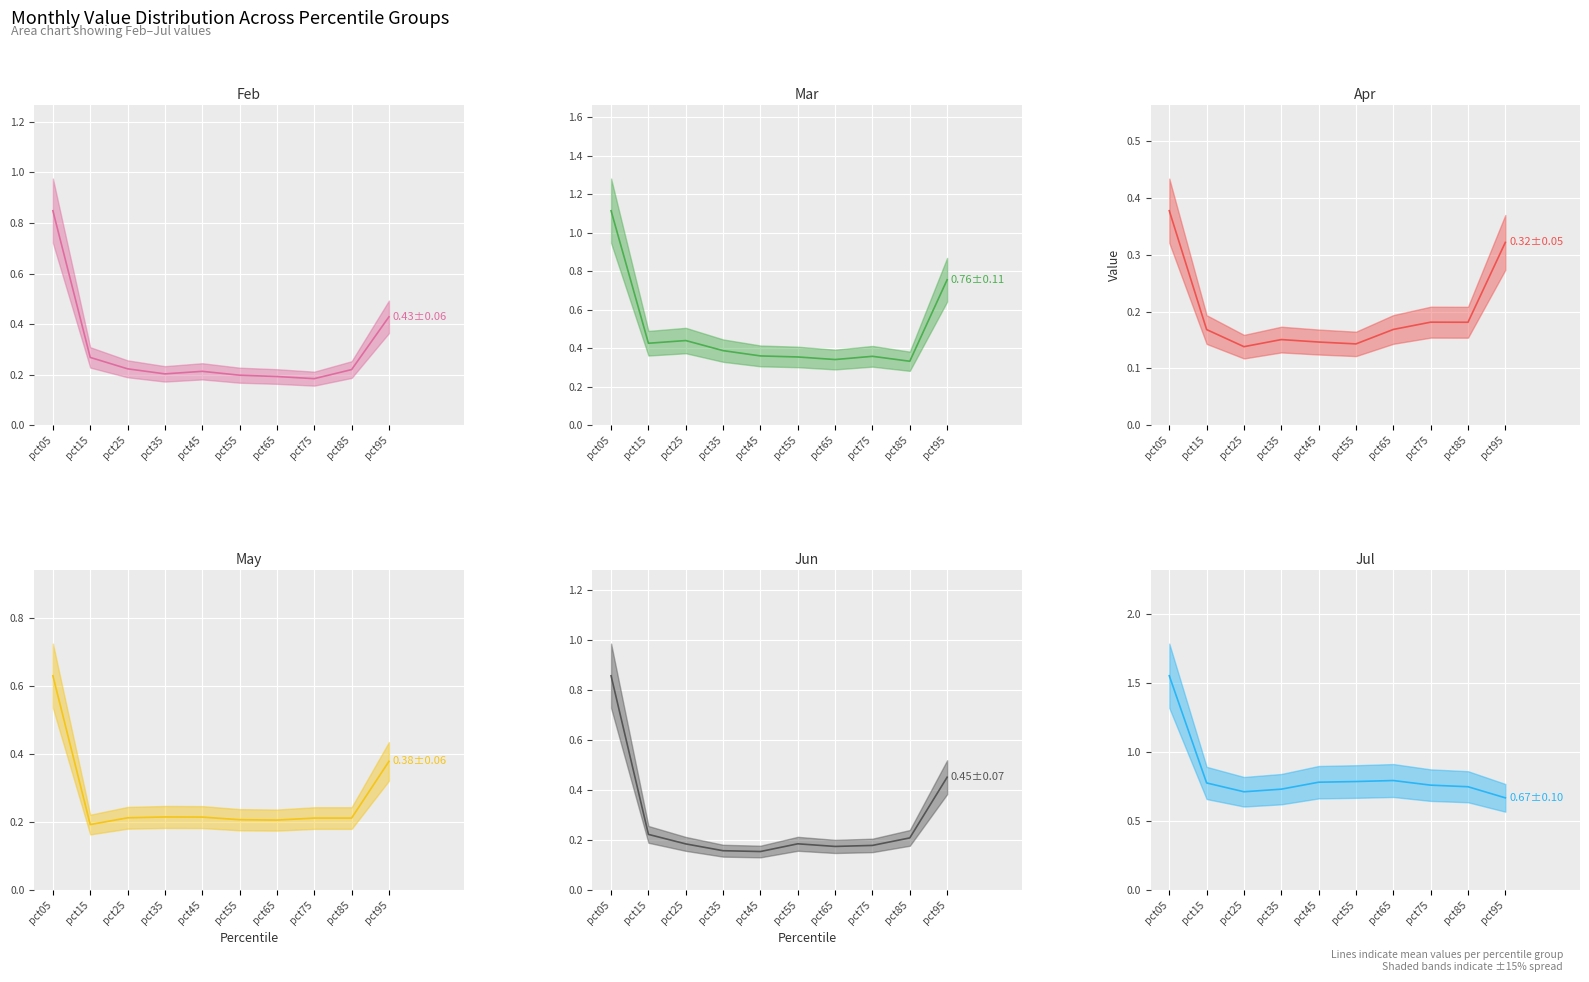

What is the difference between the highest and lowest values at pct15?

0.6